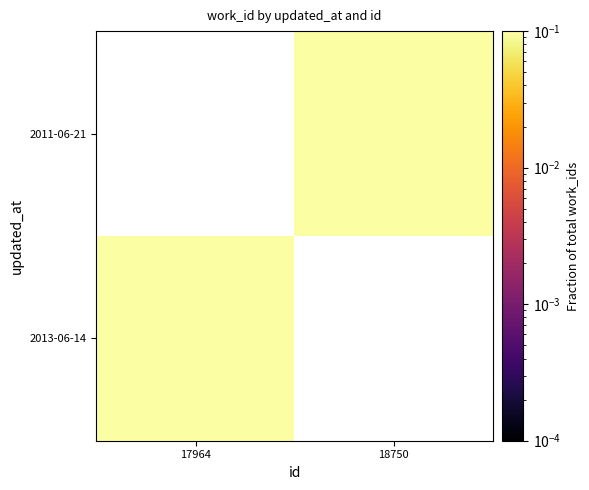

Count the number of data series in this chart.

2